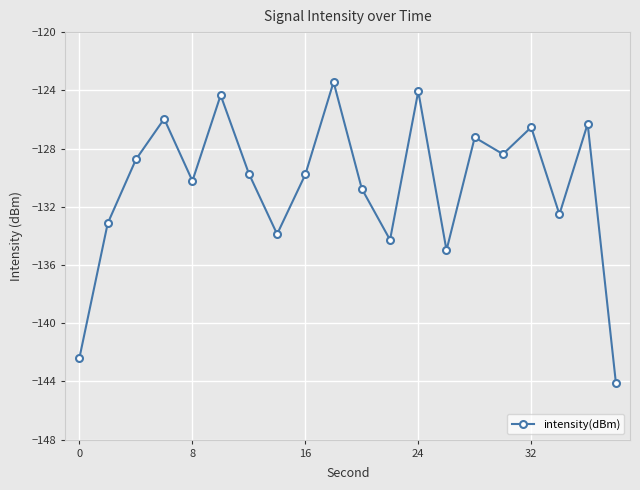

What is the difference between the second highest and minimum values?

20.0